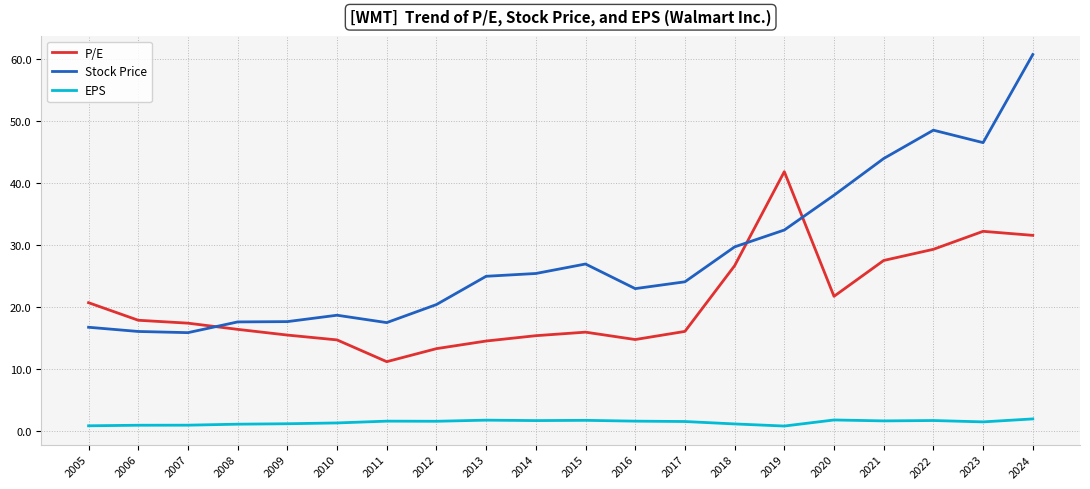

What is the minimum value for Stock Price?

15.8